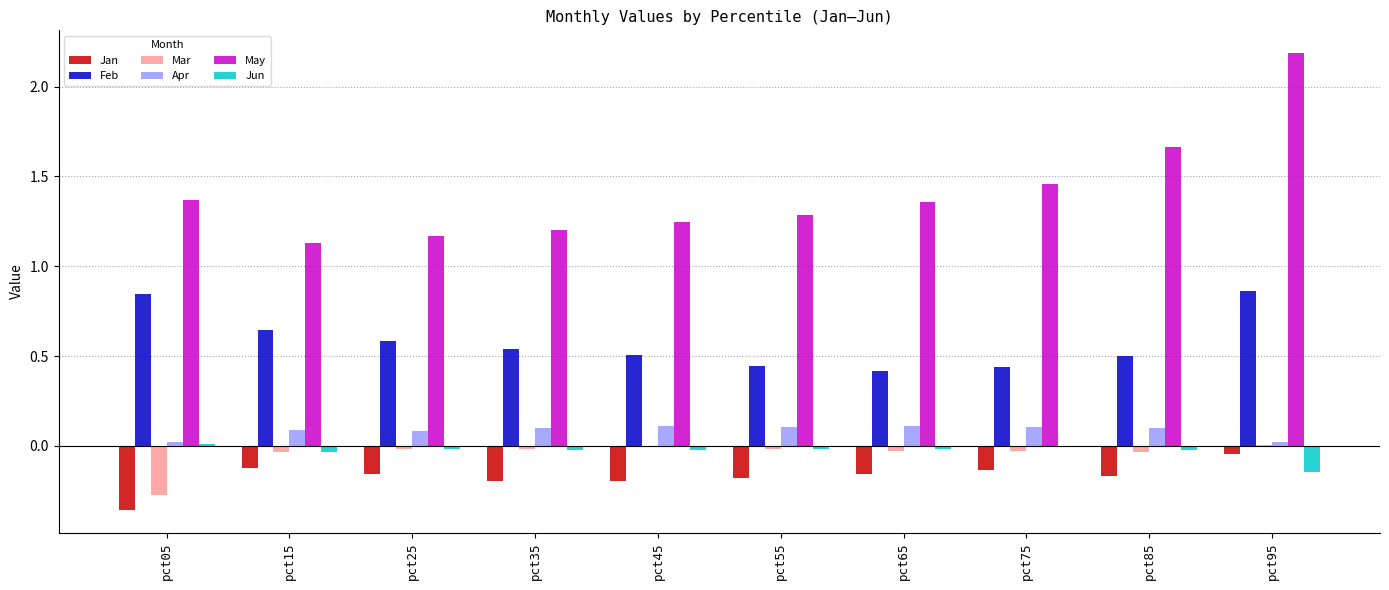

At which category is the sum across all series the highest?

pct95